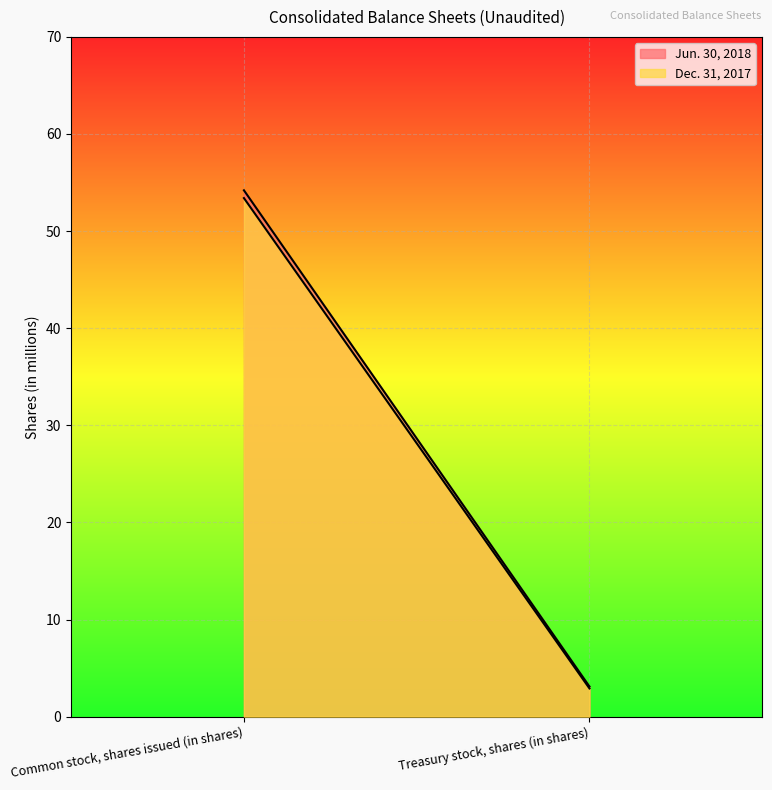

Where is Jun. 30, 2018 nearest to the value 28?

Treasury stock, shares (in shares)